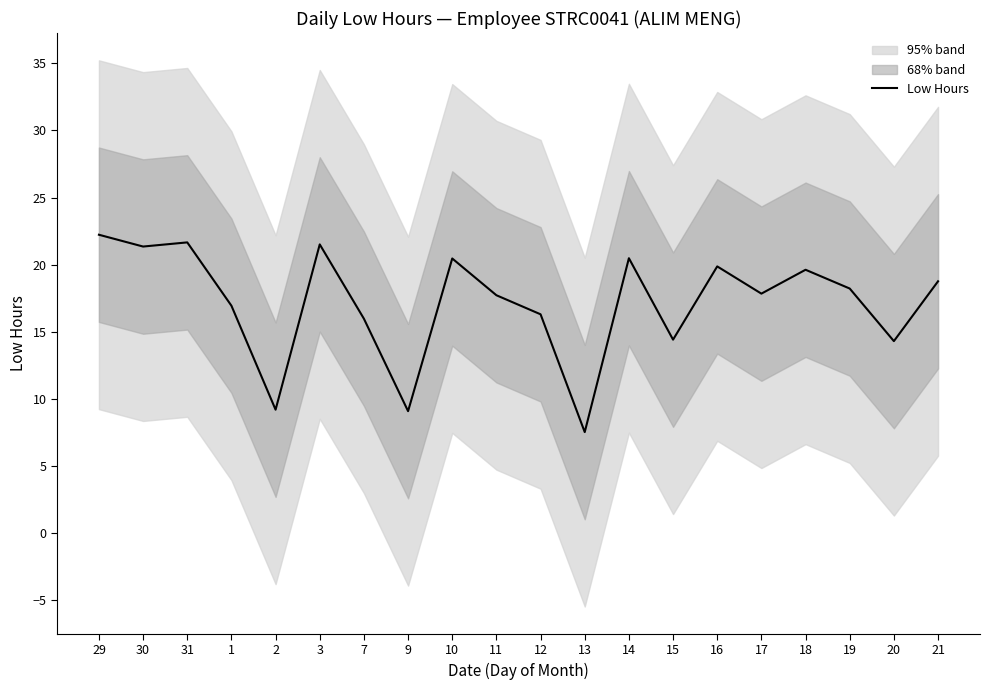

What is the difference between the values at 3 and 2?

12.3